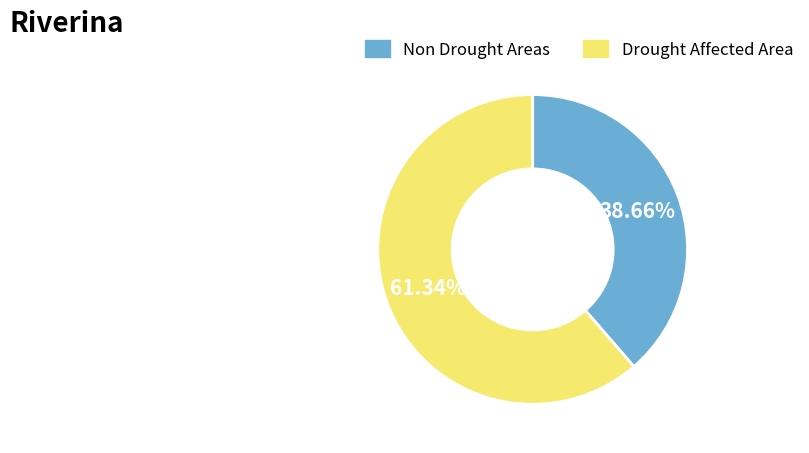

To the nearest percent, what is the difference between the largest and smallest slice percentages?

23%